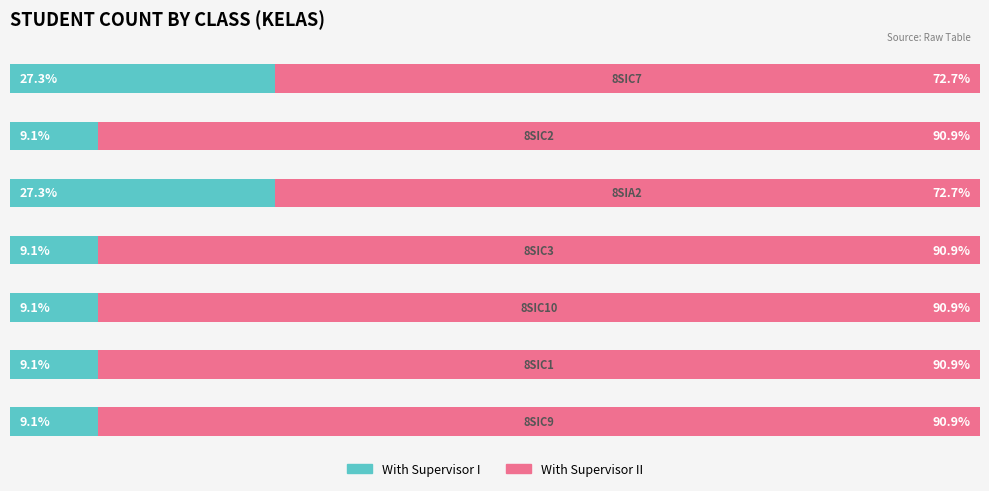

Reading right to left, what are all the values shown in this chart?

With Supervisor I: 27.3	9.1	27.3	9.1	9.1	9.1	9.1
With Supervisor II: 72.7	90.9	72.7	90.9	90.9	90.9	90.9